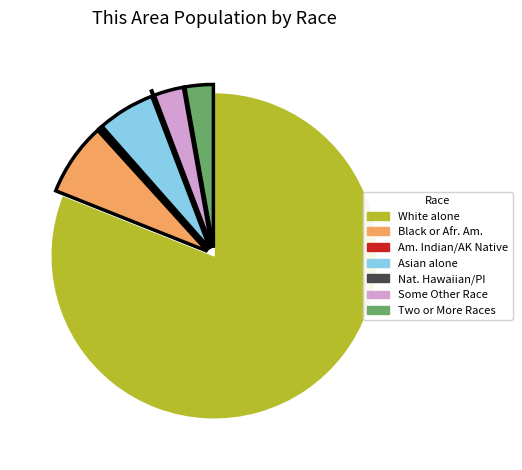

Is there any slice that represents more than half of the pie?

Yes